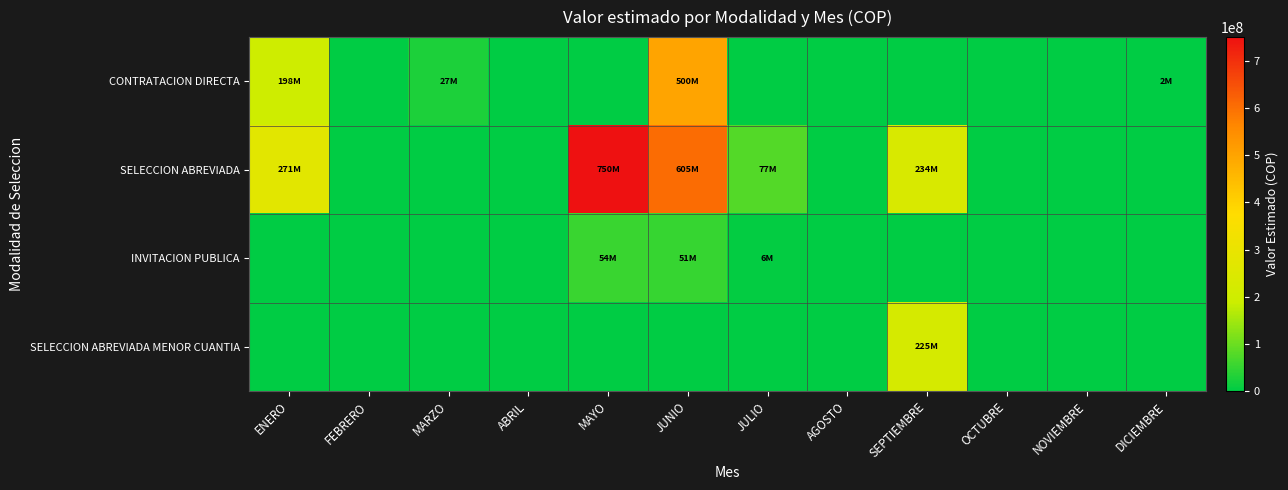

At how many categories does at least one series exceed 175239086?

4